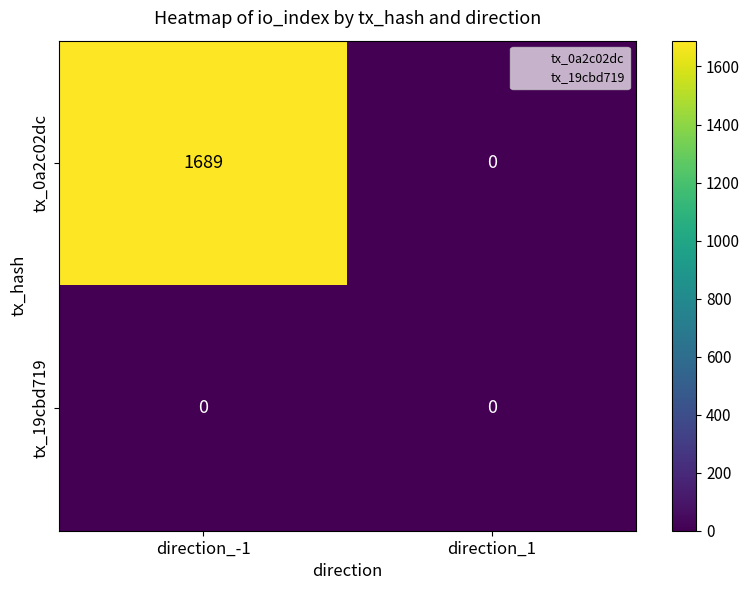

What is the difference between the highest and lowest values at direction_-1?

1689